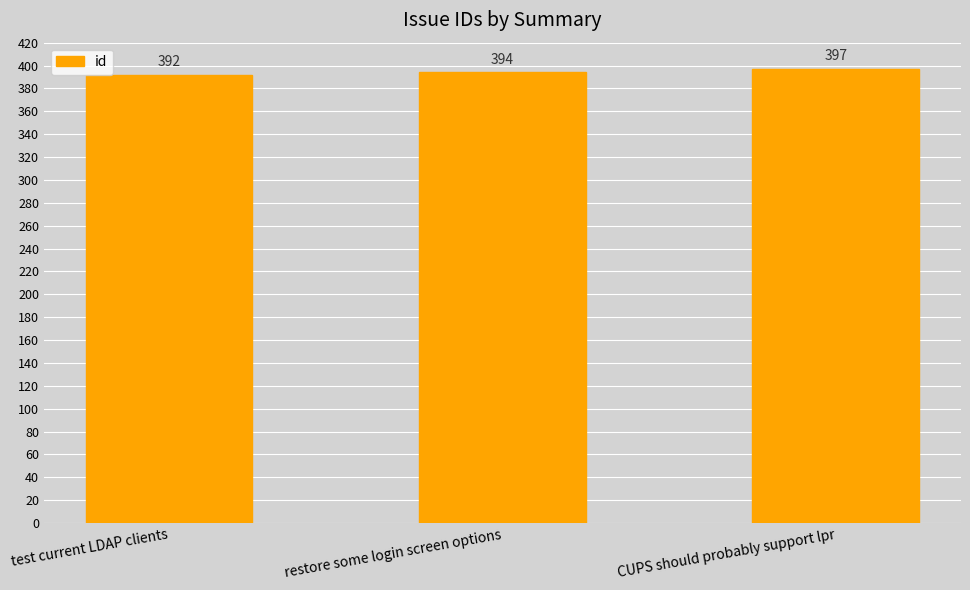

What is the value of the 2nd bar from the left?

394